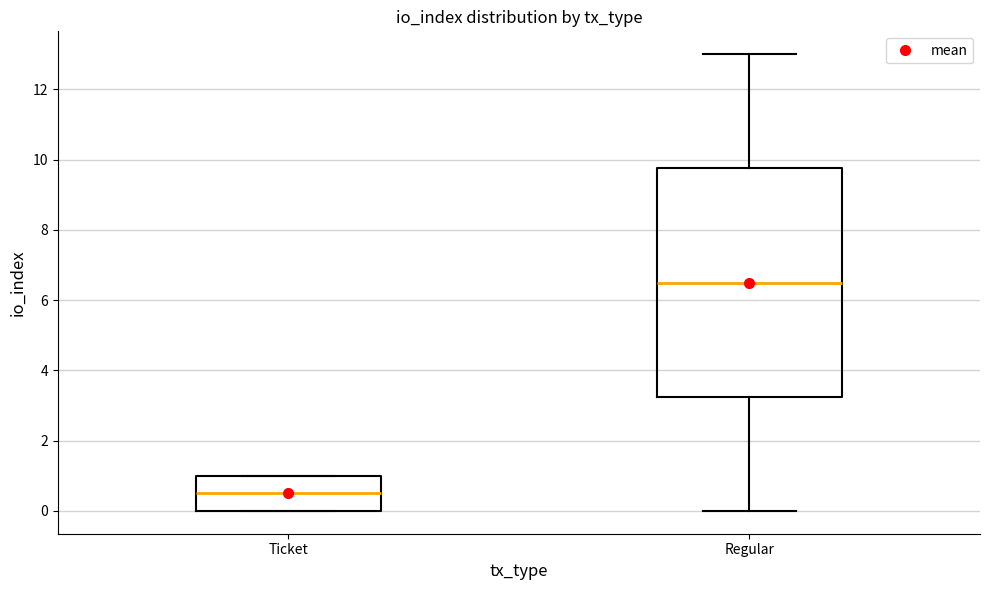

Where is the upper edge of the box for Ticket on the y-axis? The values are not printed on the chart, so give them approximately, as read against the axis.

1.0